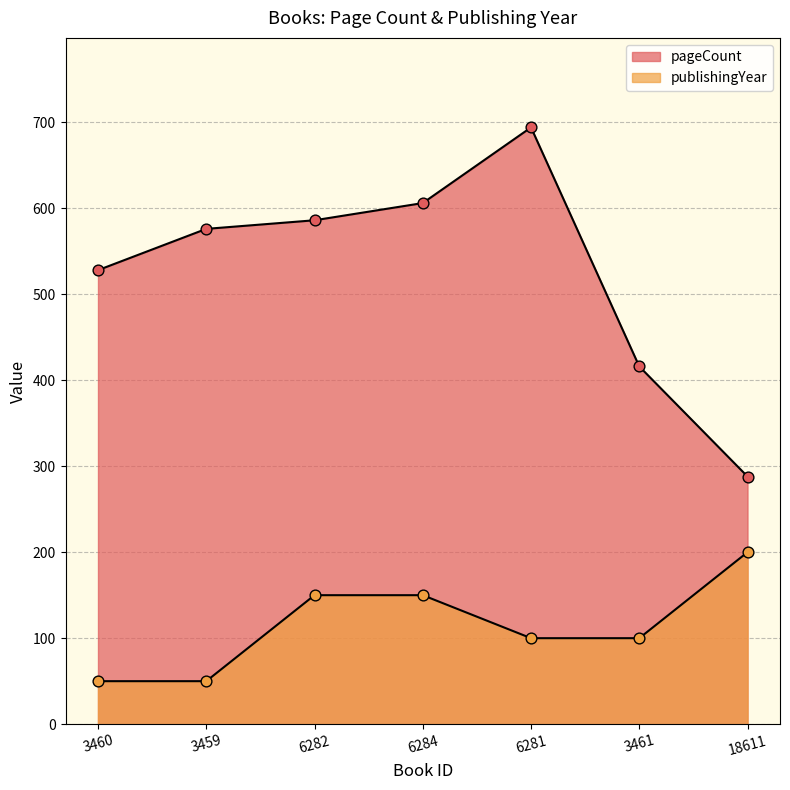

Which series contains the lowest Y value?

publishingYear